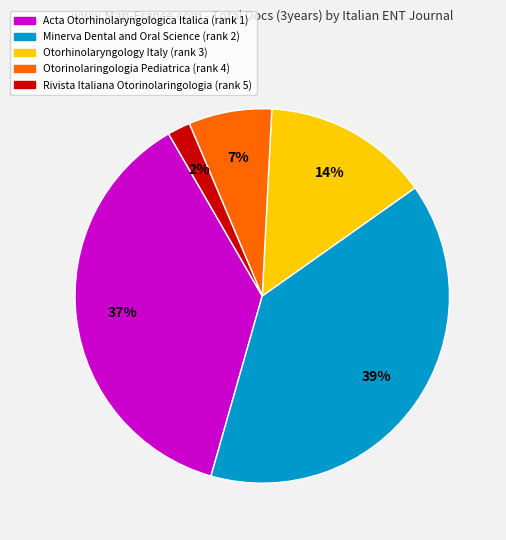

To the nearest percent, what is the difference between the largest and smallest slice percentages?

37%